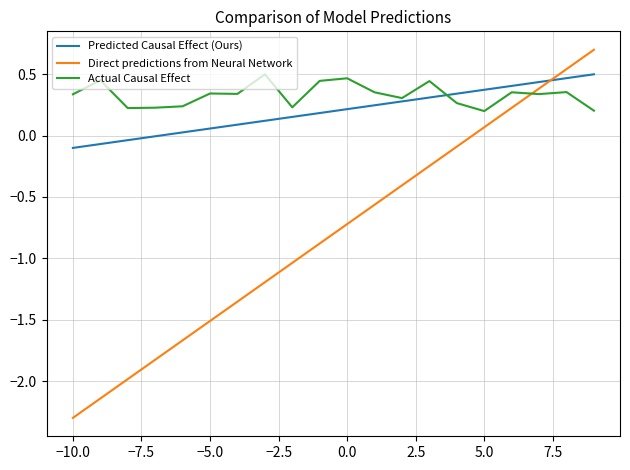

What is the difference between the second highest and minimum values in the Direct predictions from Neural Network series?

2.8